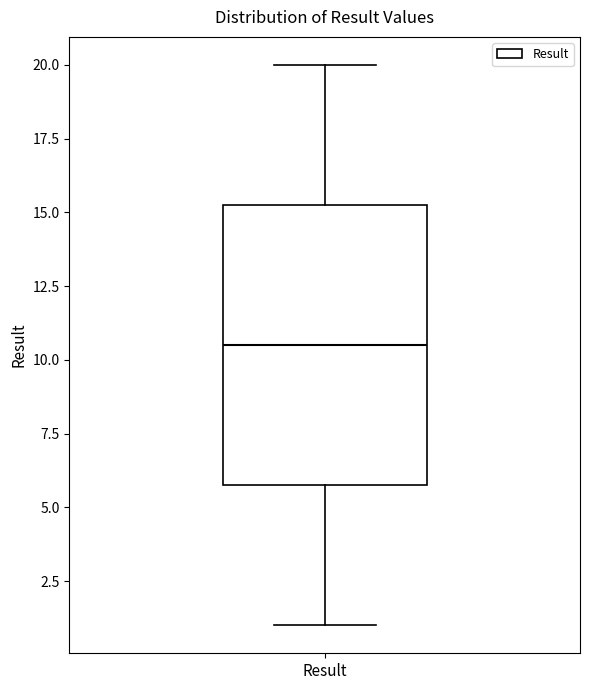

Read this box plot against the y-axis: the position of the median line, the range covered by the box, and the ends of both whiskers. The values are not printed on the chart, so give them approximately, as read against the axis.

median 10.5, box 6.0 to 15.5, whiskers 1.0 to 20.0